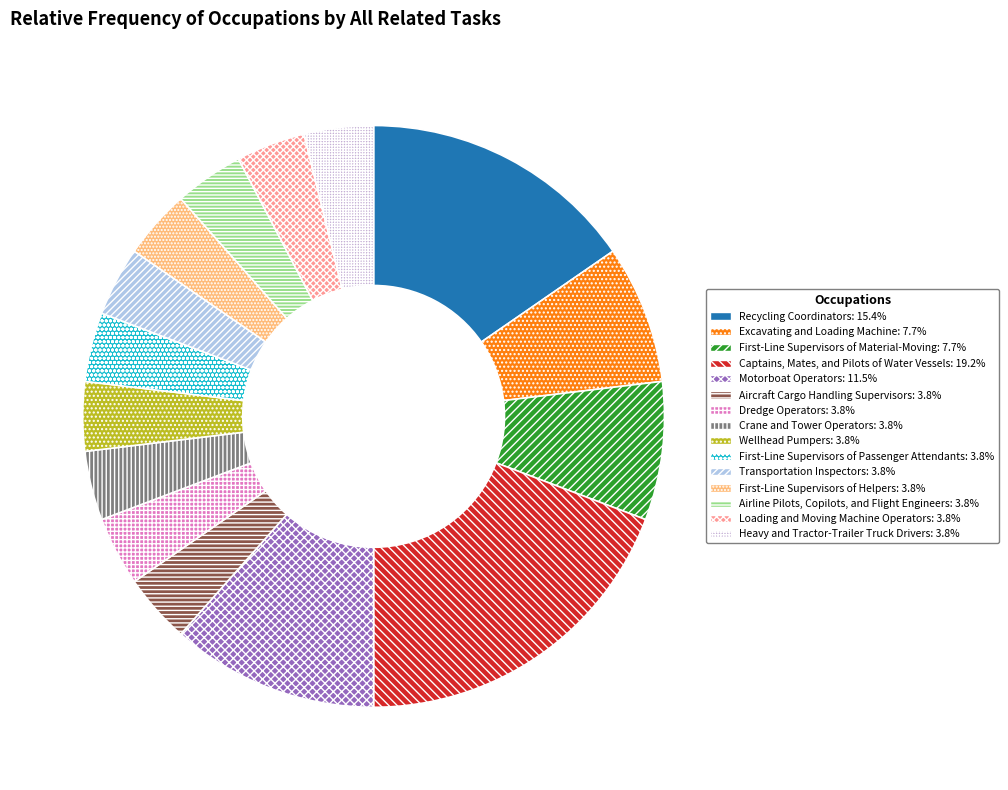

Is there any slice that represents more than half of the pie?

No